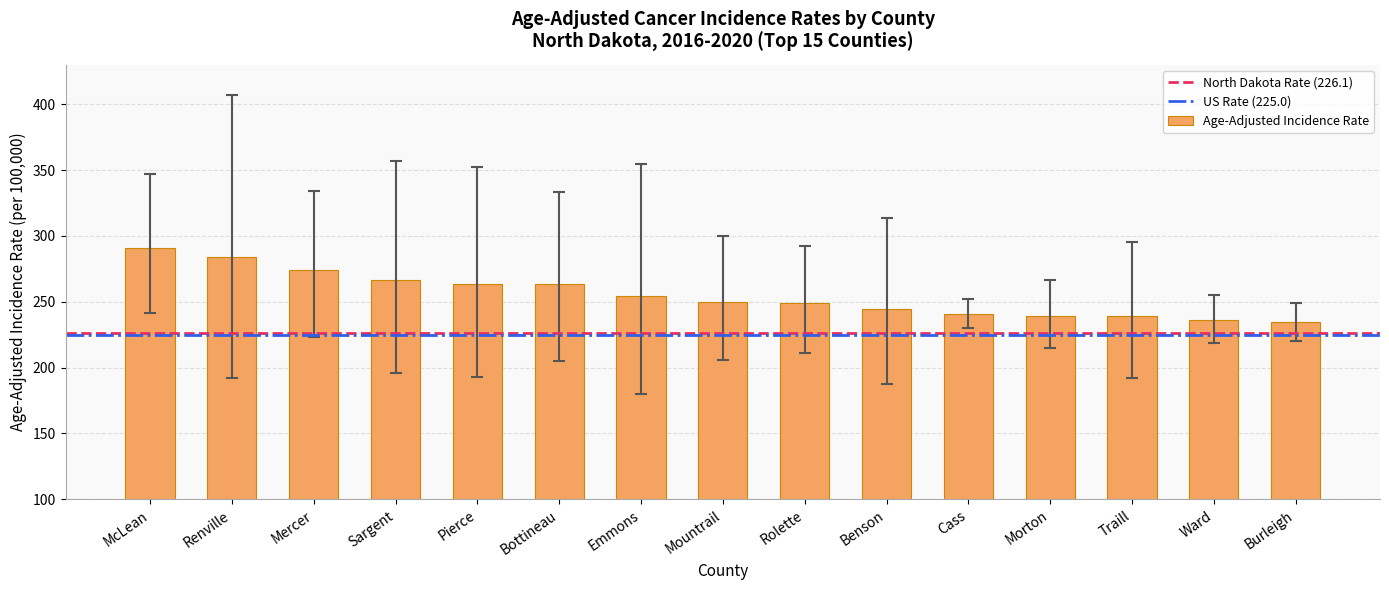

What is the minimum value shown in the chart?

234.3